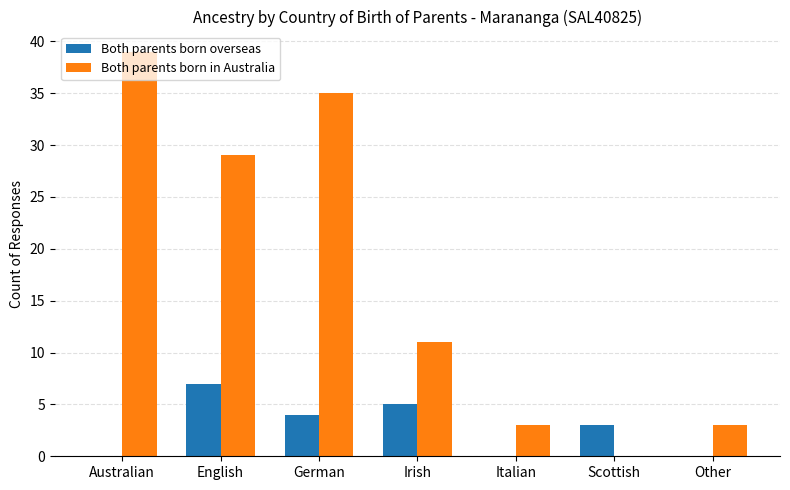

How many distinct data groups are displayed?

2